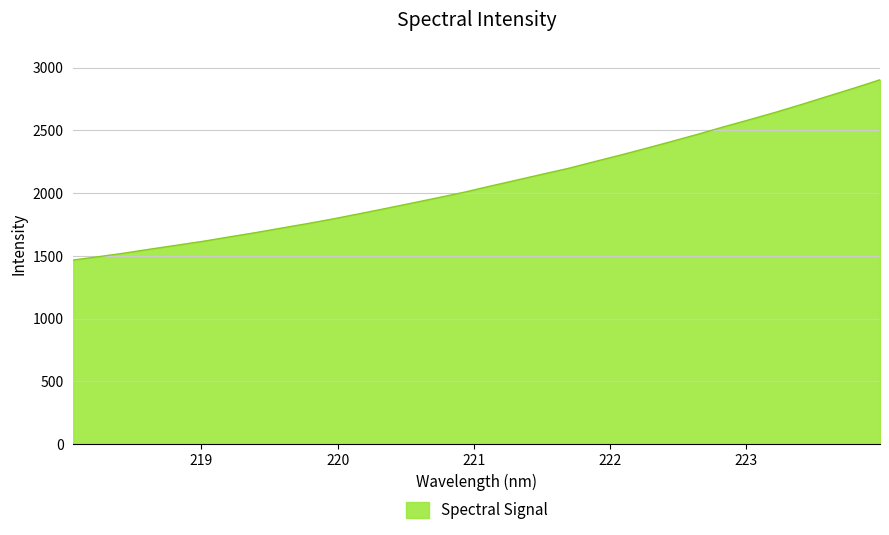

What is the difference between the maximum and minimum values?

1435.5